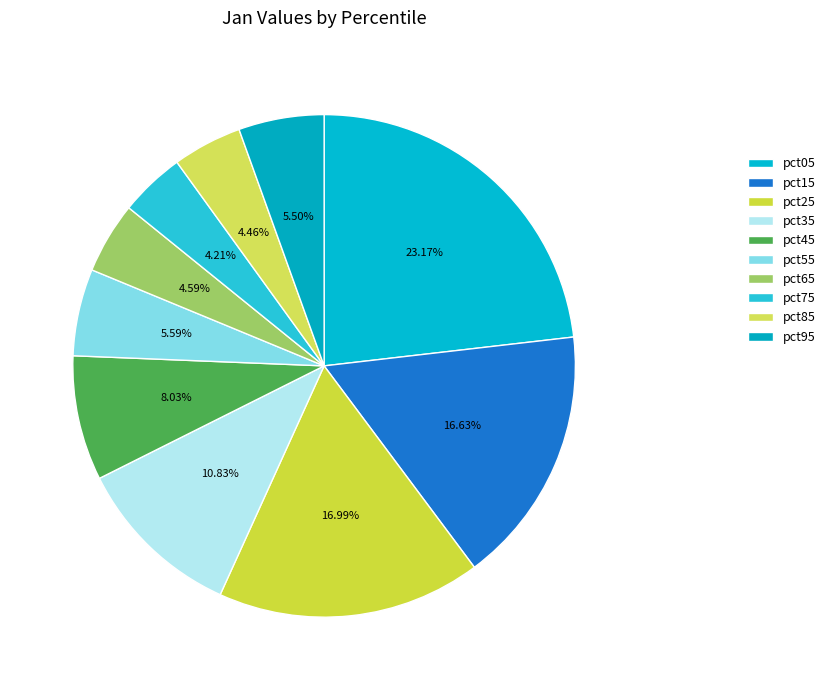

True or false: pct65 accounts for 1% of the total.

False